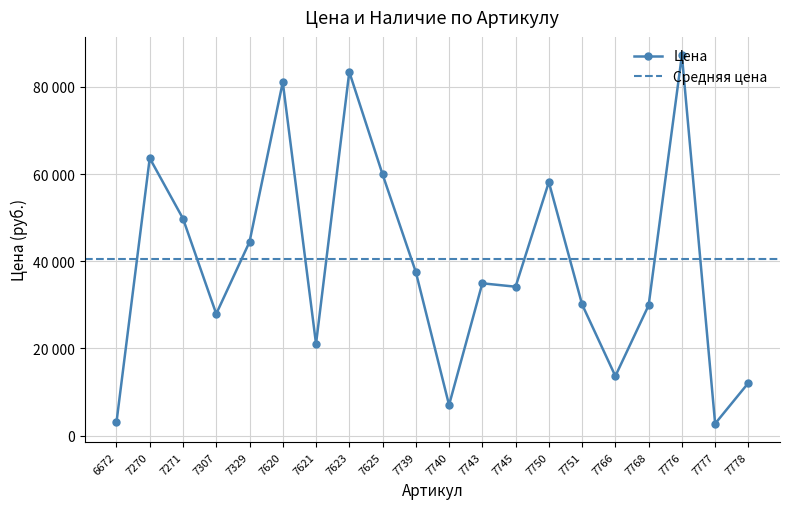

Is this an area chart (filled region under the line)?

No